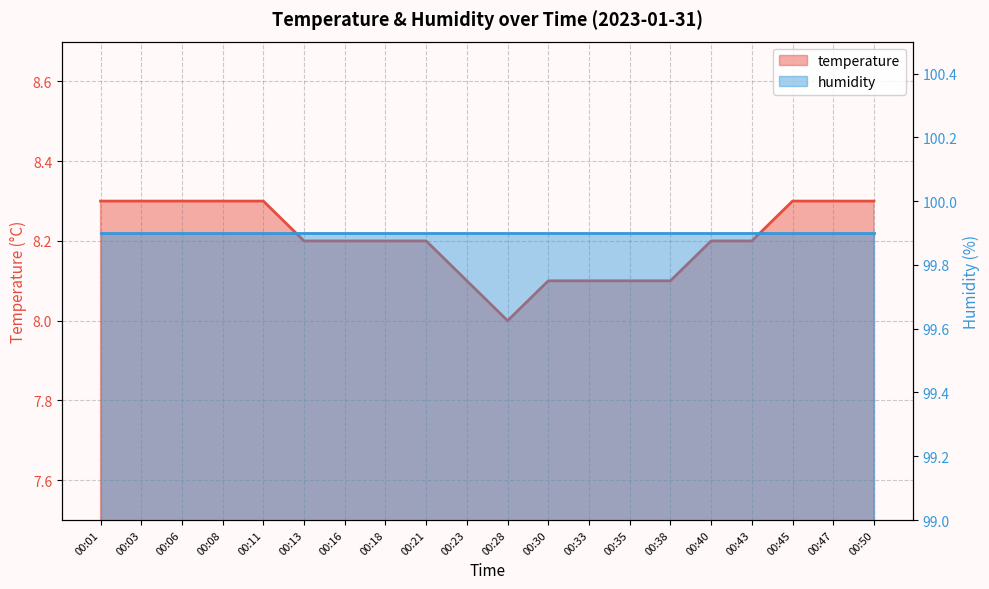

What is the ratio of the value at 00:16 to the value at 00:30?

1.0